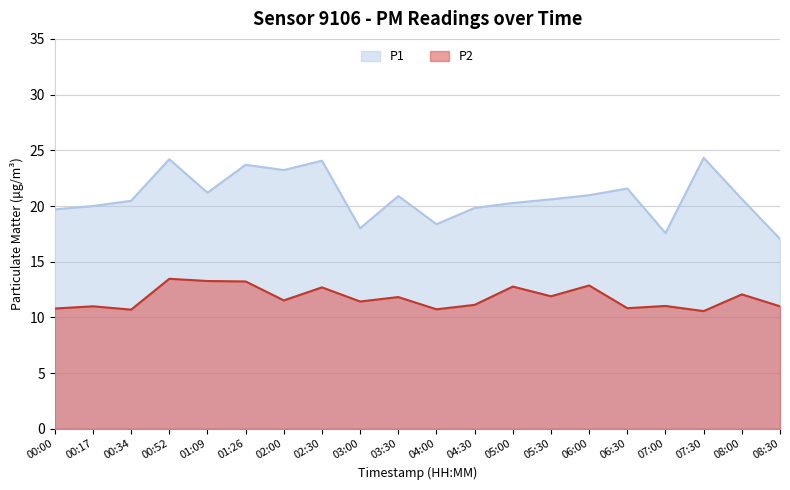

The P1 series shows 6.1 at 08:00. True or false?

False